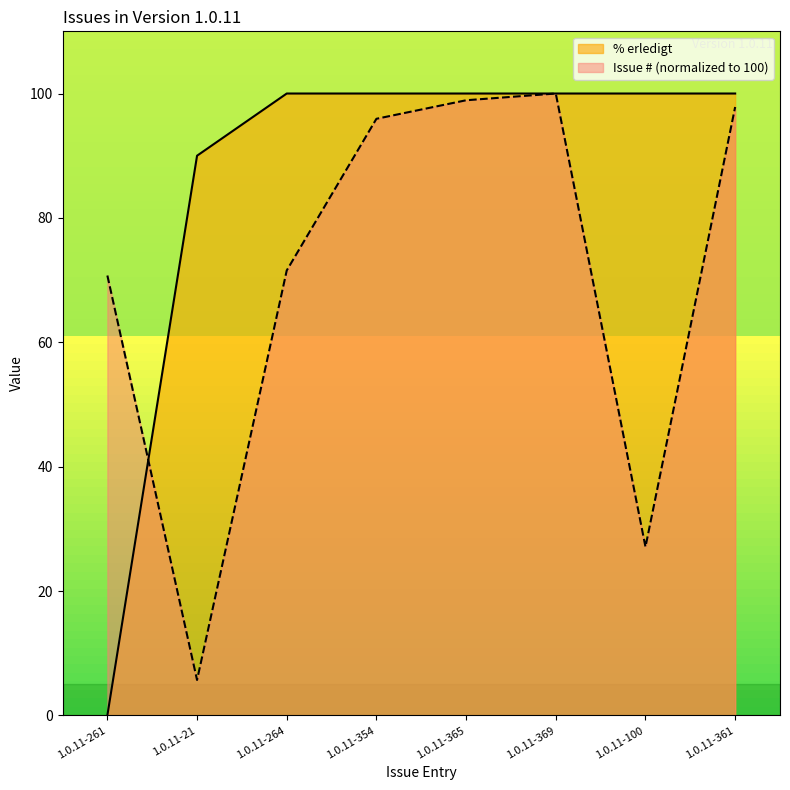

How many intersections are there between Issue # and % erledigt?

1